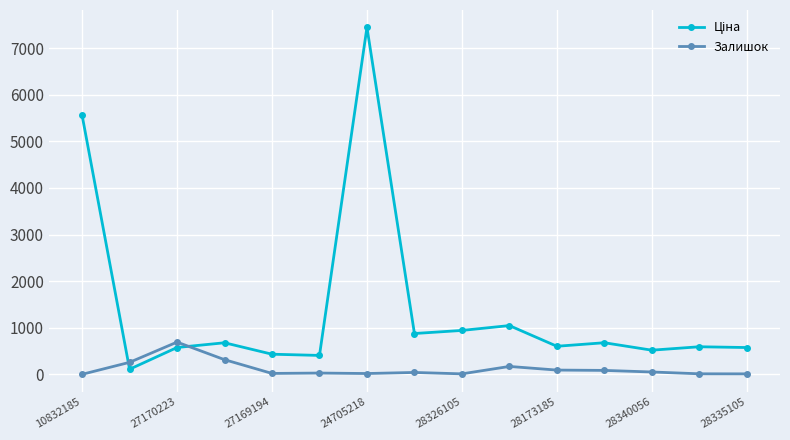

At how many categories does at least one series exceed 2257?

2